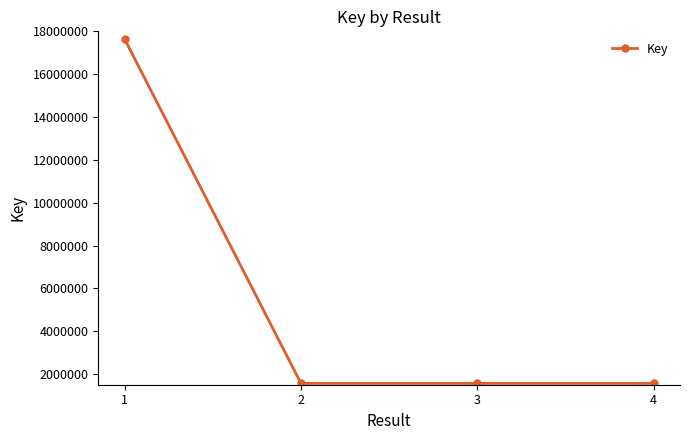

True or false: the data shows 1560886 at 2.

True